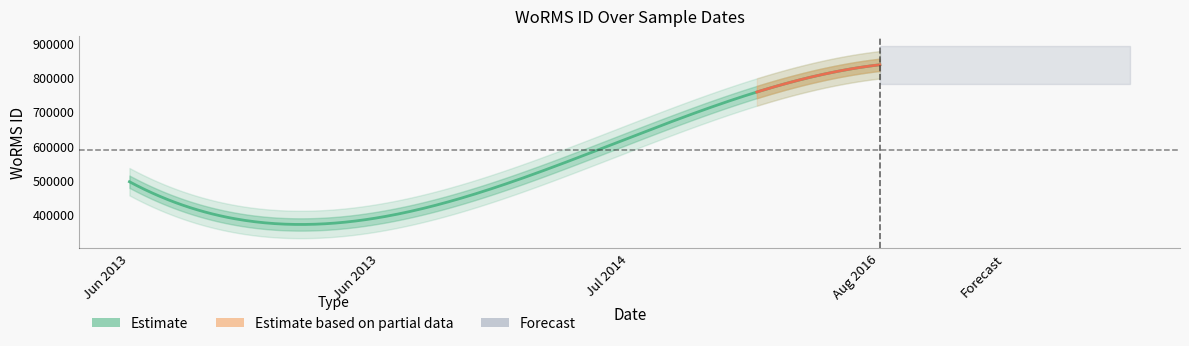

List the labels in order of value, smallest first.

2013-06-01, 2013-06-01, 2014-07-01, 2016-08-12